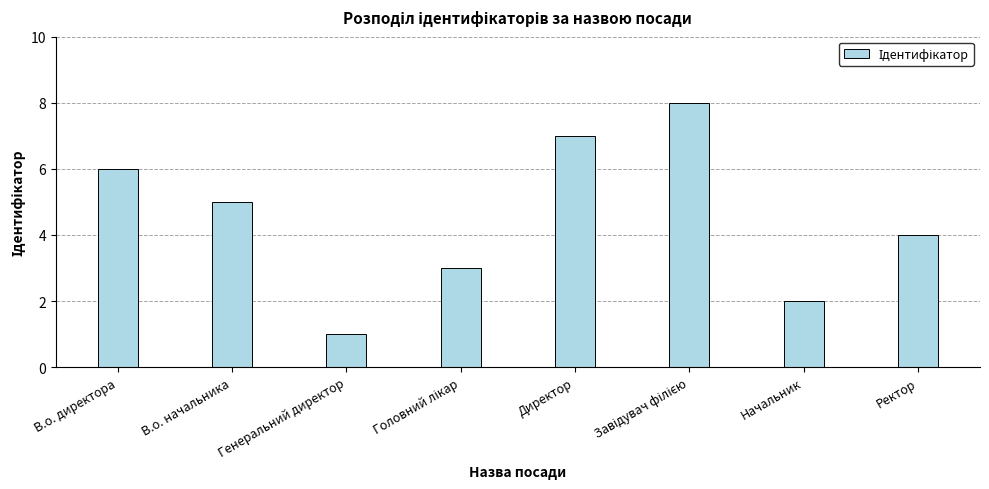

At which category does the chart reach its minimum across all series?

Генеральний директор